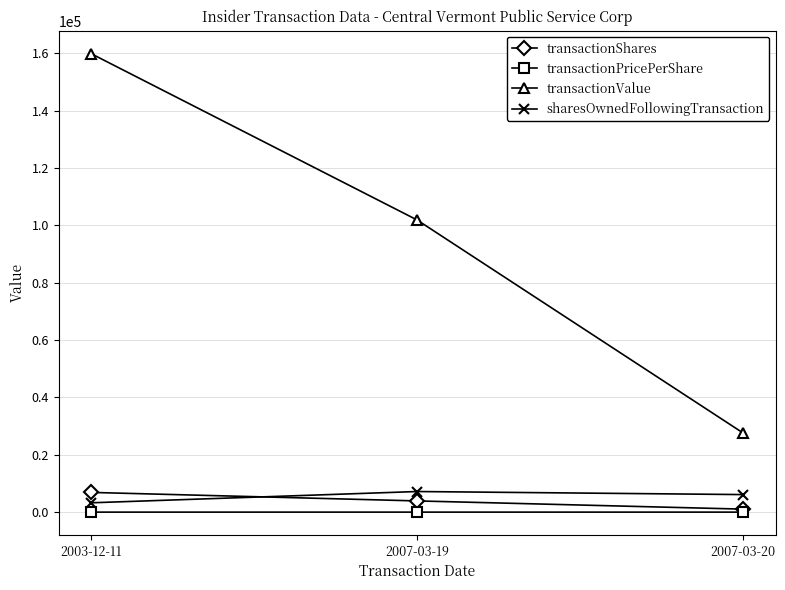

What position from the left is 2007-03-19?

2